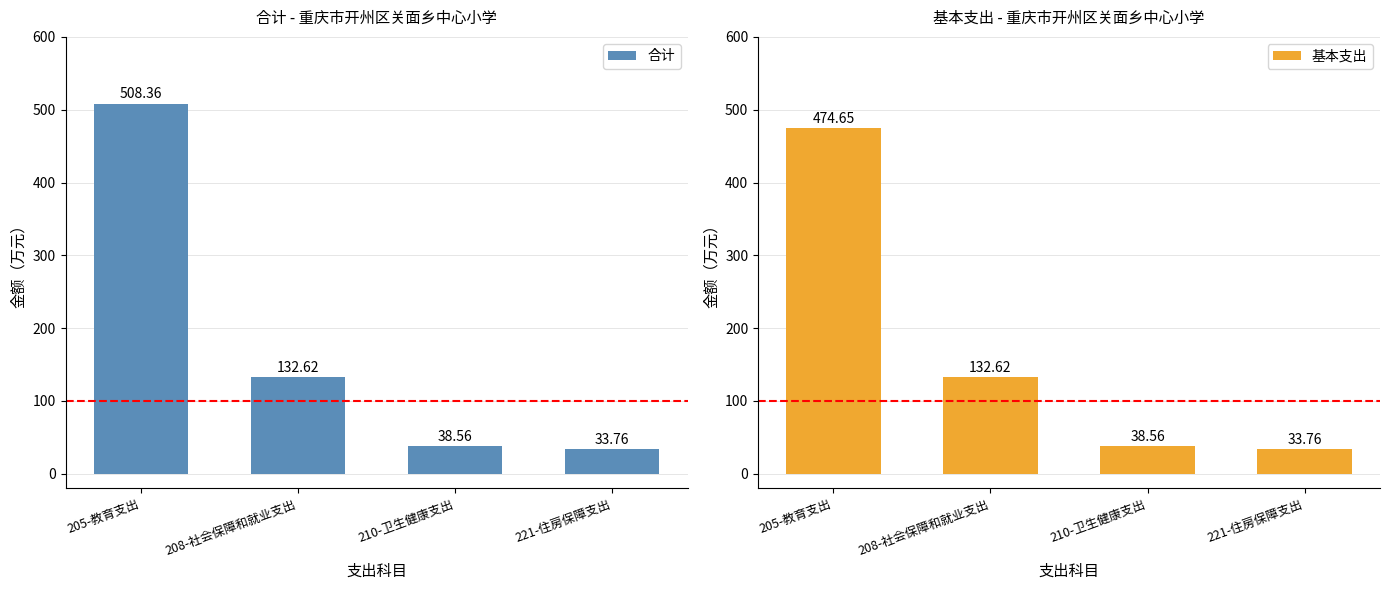

At how many categories does at least one series exceed 498?

1